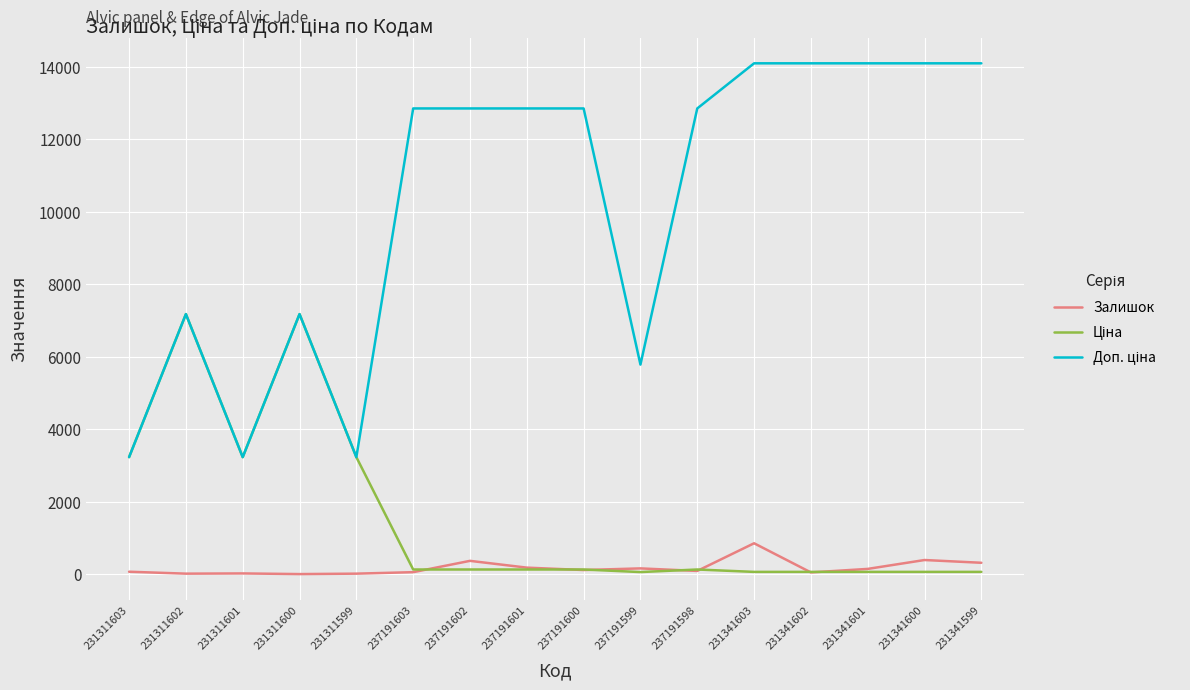

Which category has the highest value in the Залишок series?

231341603